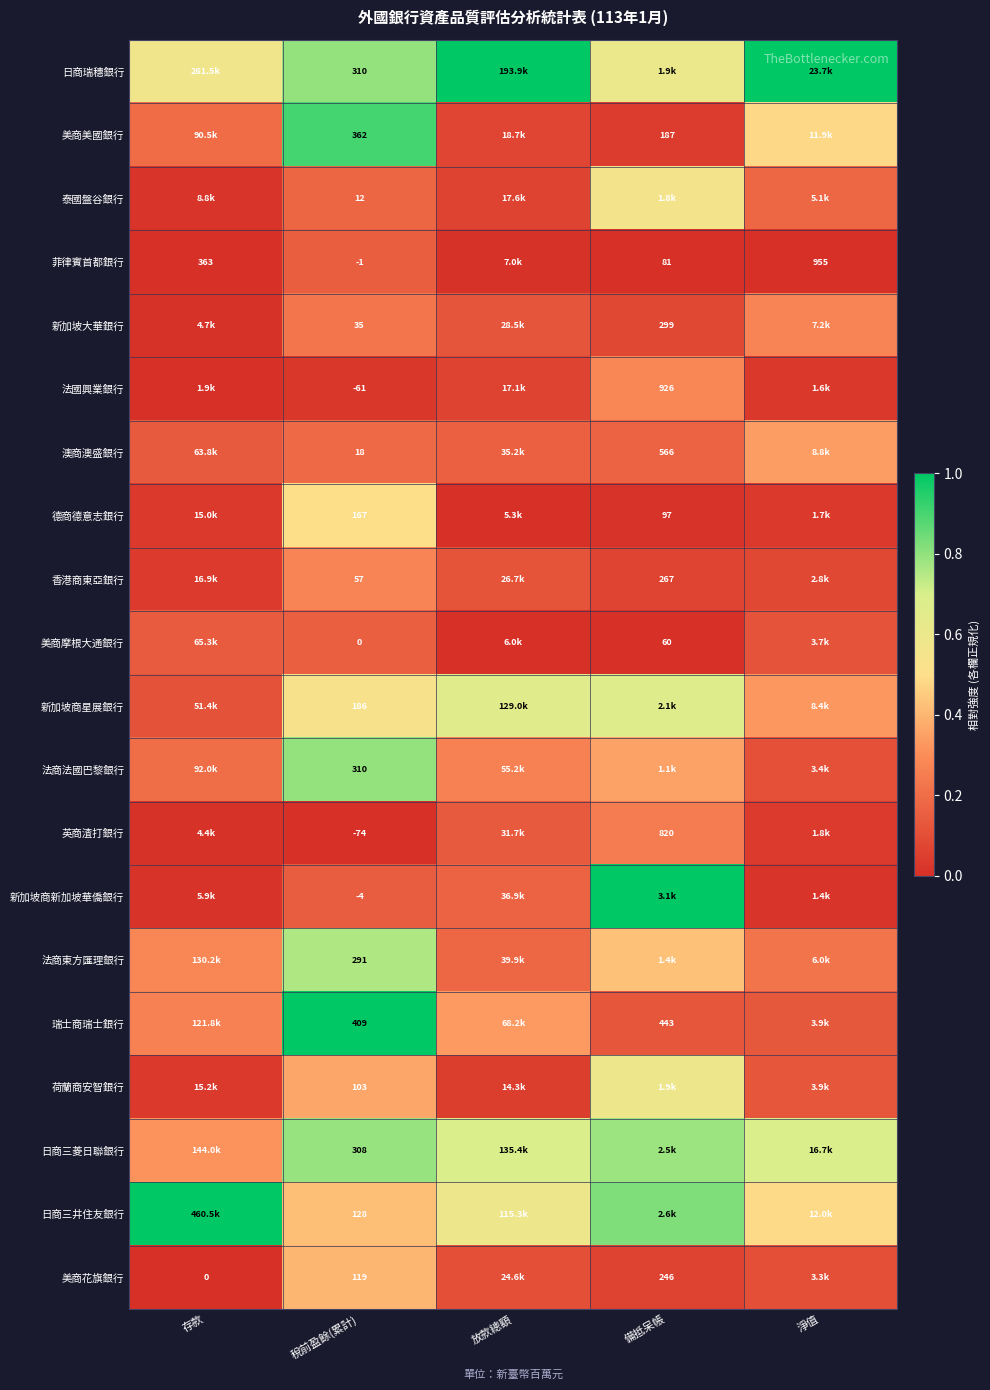

Is the value of 香港商東亞銀行 at 稅前盈餘(累計) greater than the value of 德商德意志銀行 at 稅前盈餘(累計)?

No